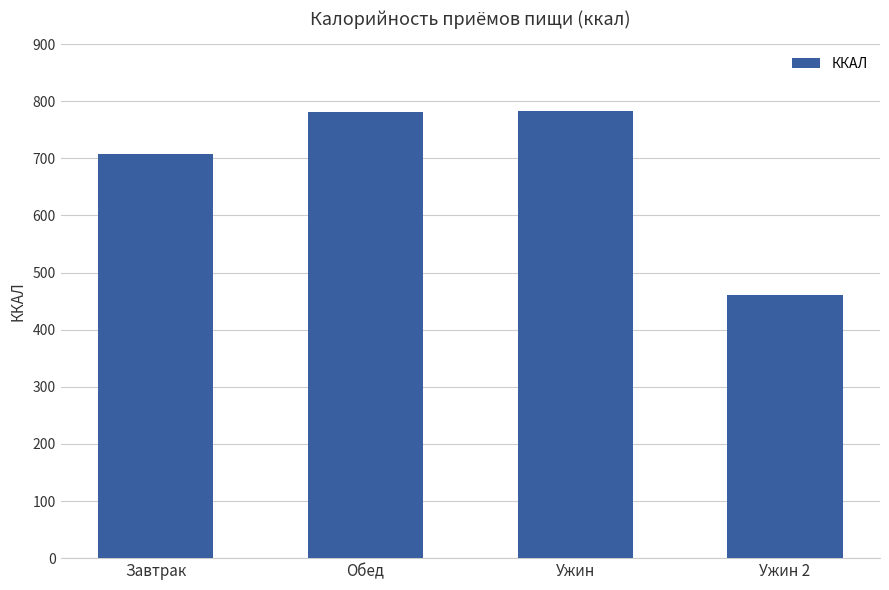

What is the difference between the maximum and minimum values?

322.2